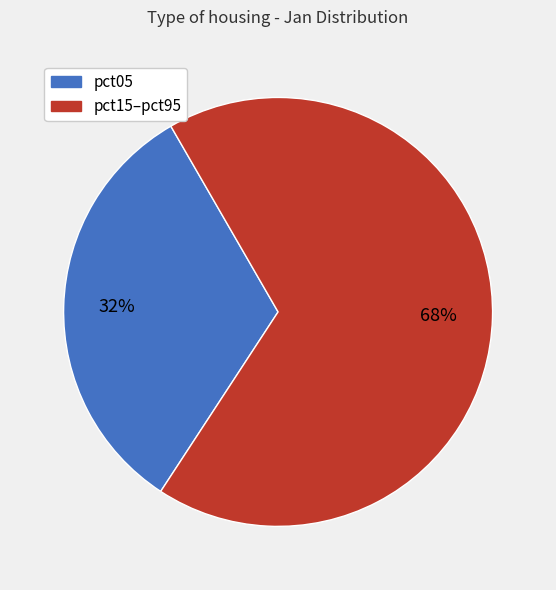

To the nearest percent, what is the average slice percentage?

50%